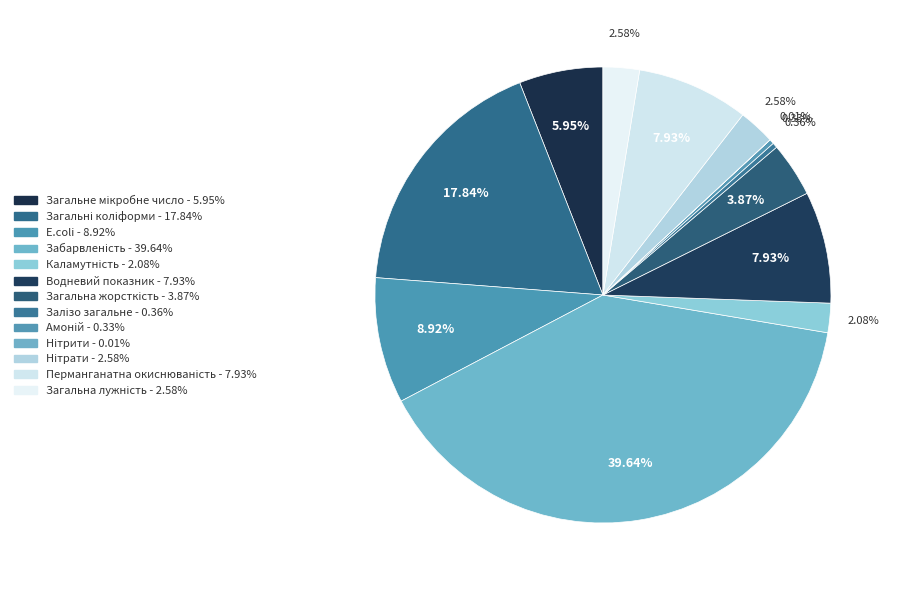

Does Перманганатна окиснюваність represent more than half of the total?

No